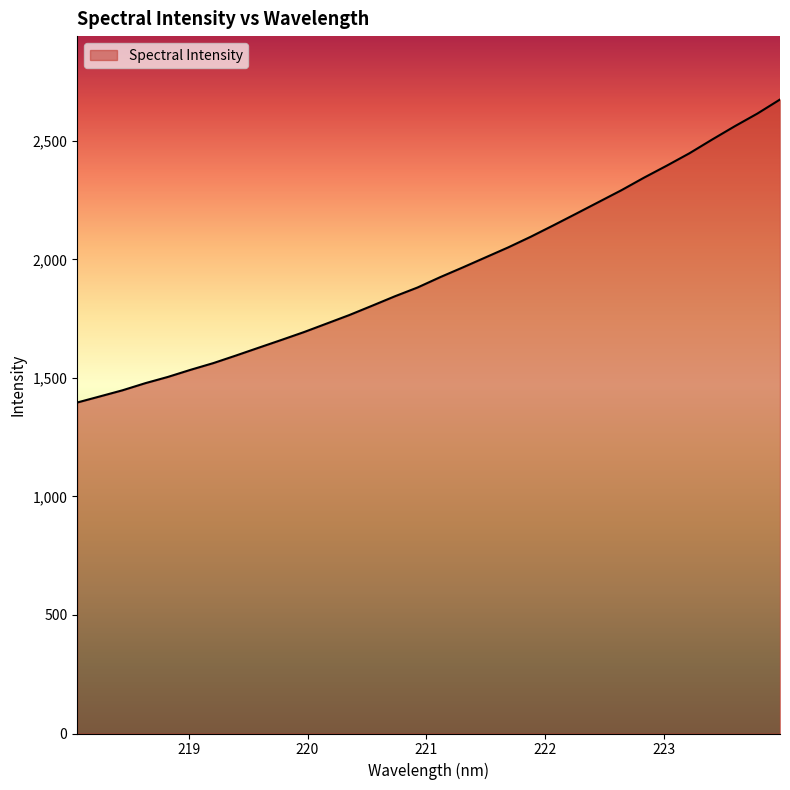

True or false: the data has more than 0 interior local peaks.

False